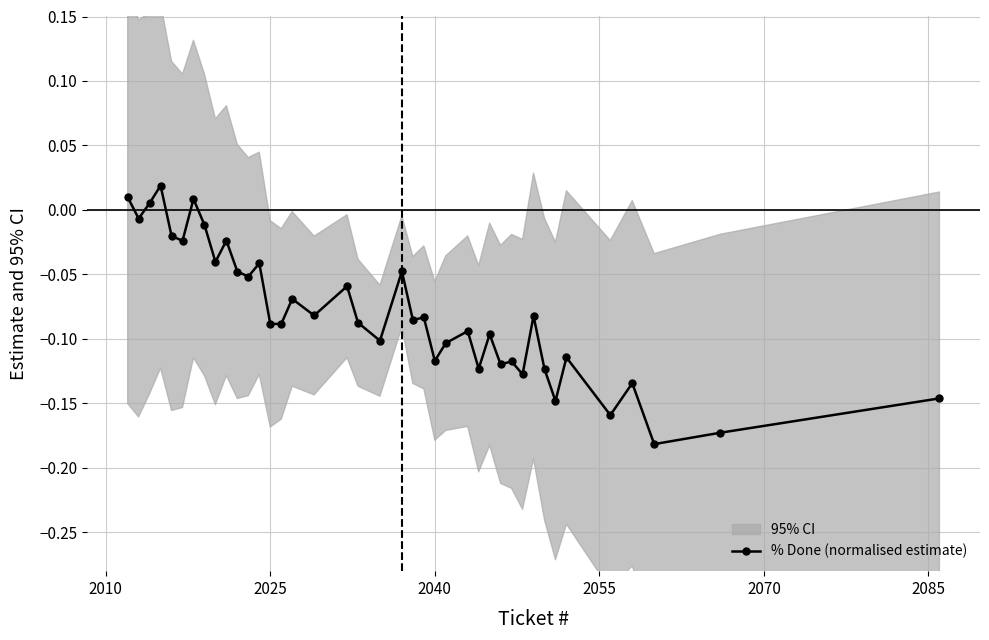

How many lines are shown in the chart?

1